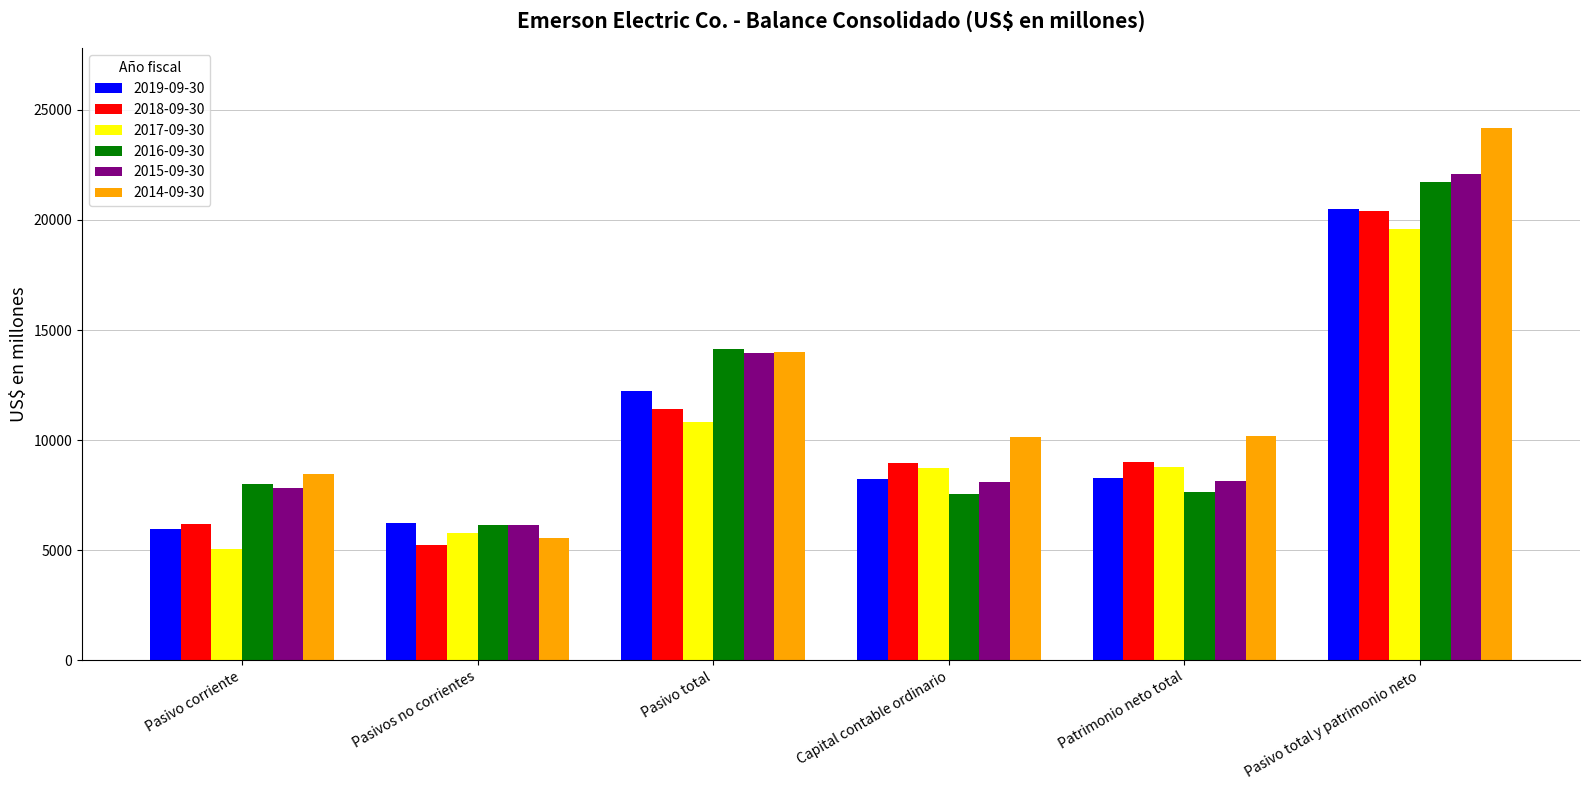

What position from the left is Capital contable ordinario?

4